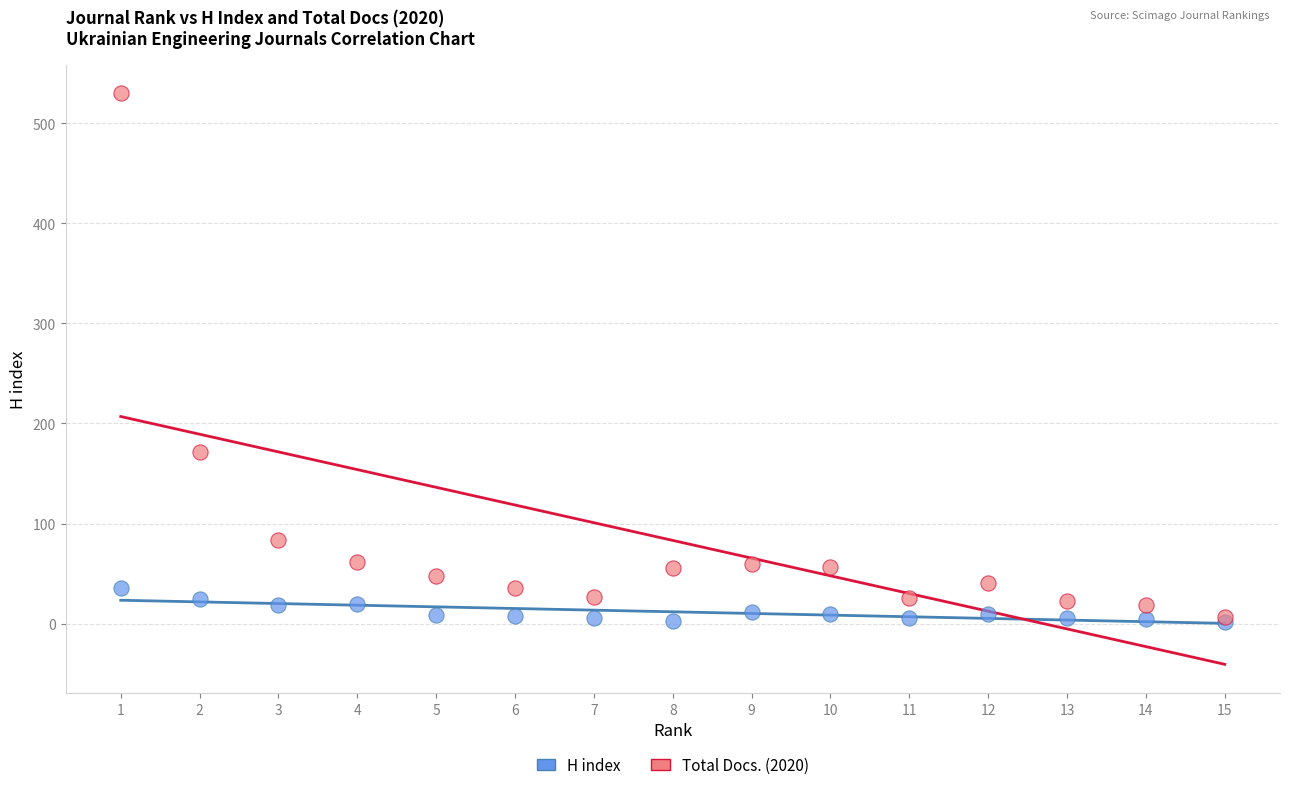

Across all series, what Y value is closest to 266?

171